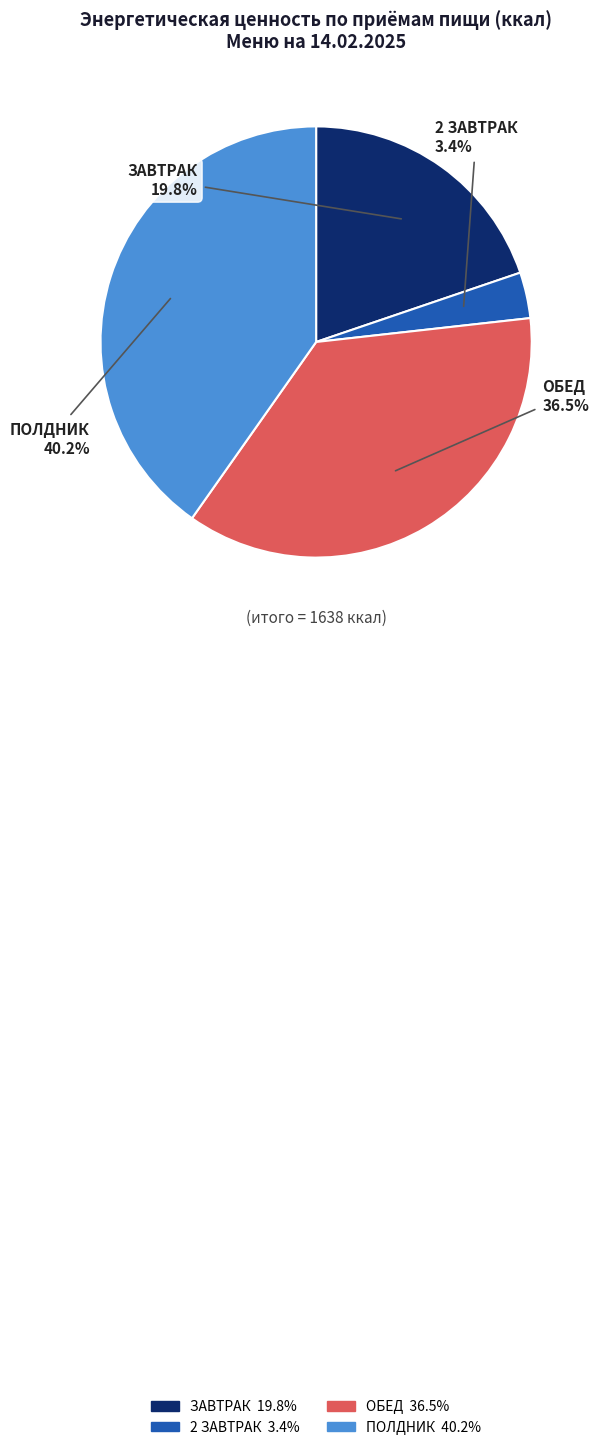

Which slice is the smallest?

2 ЗАВТРАК